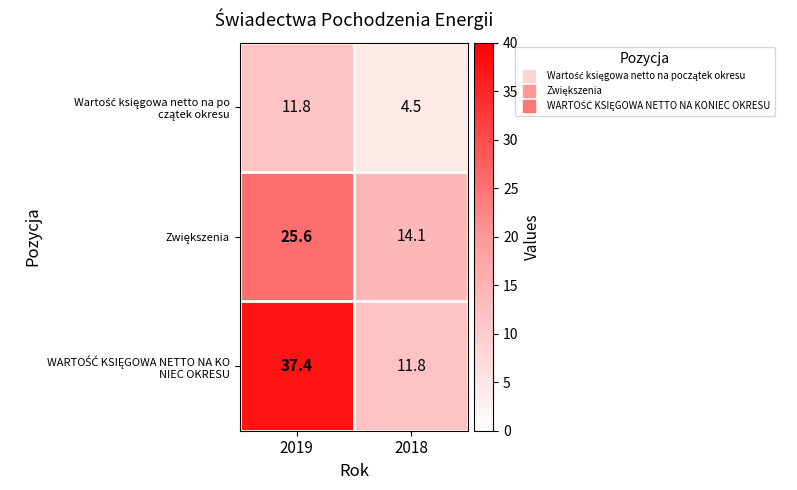

How many categories are shown in the chart?

2